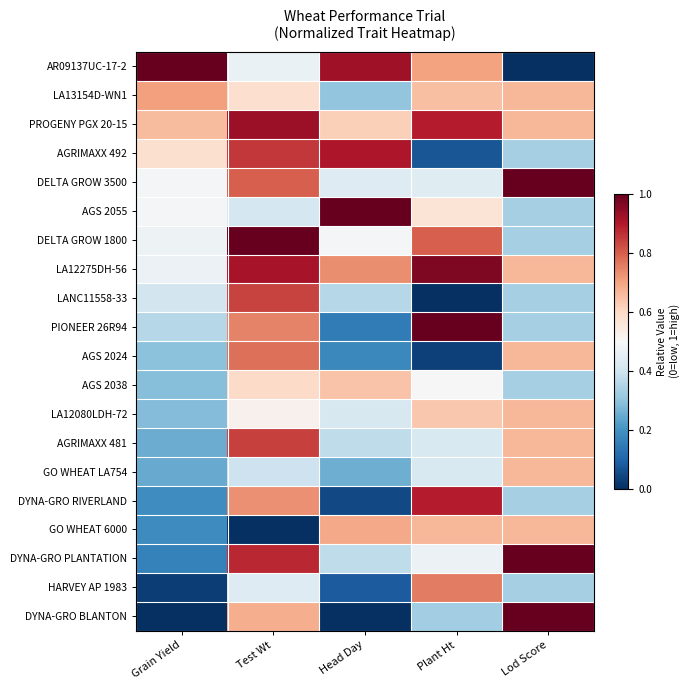

Rank the series by their maximum value, from highest to lowest.

AR09137UC-17-2, DELTA GROW 3500, AGS 2055, DELTA GROW 1800, PIONEER 26R94, DYNA-GRO PLANTATION, DYNA-GRO BLANTON, LA12275DH-56, PROGENY PGX 20-15, AGRIMAXX 492, DYNA-GRO RIVERLAND, AGRIMAXX 481, LANC11558-33, AGS 2024, HARVEY AP 1983, LA13154D-WN1, GO WHEAT 6000, LA12080LDH-72, GO WHEAT LA754, AGS 2038